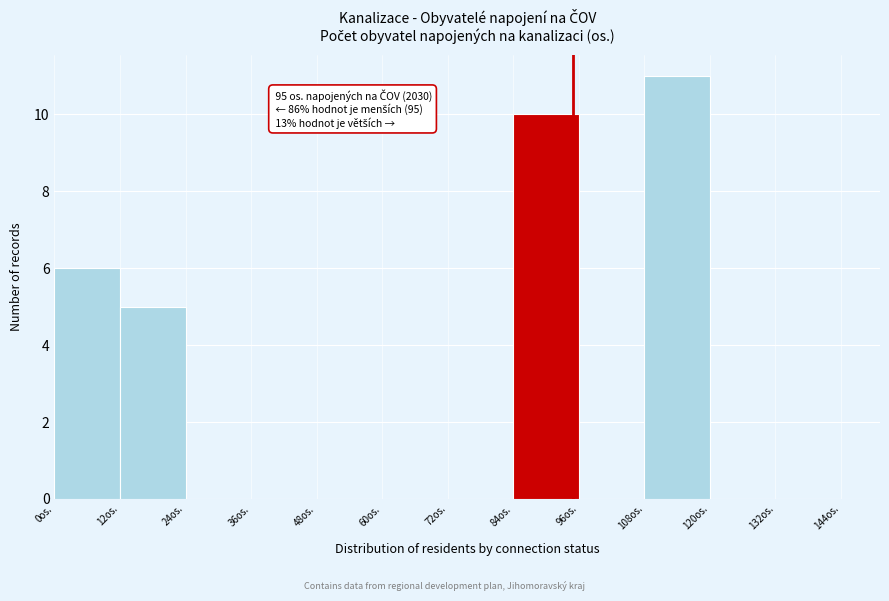

Over which range of the x-axis is the bar tallest?

108 to 120